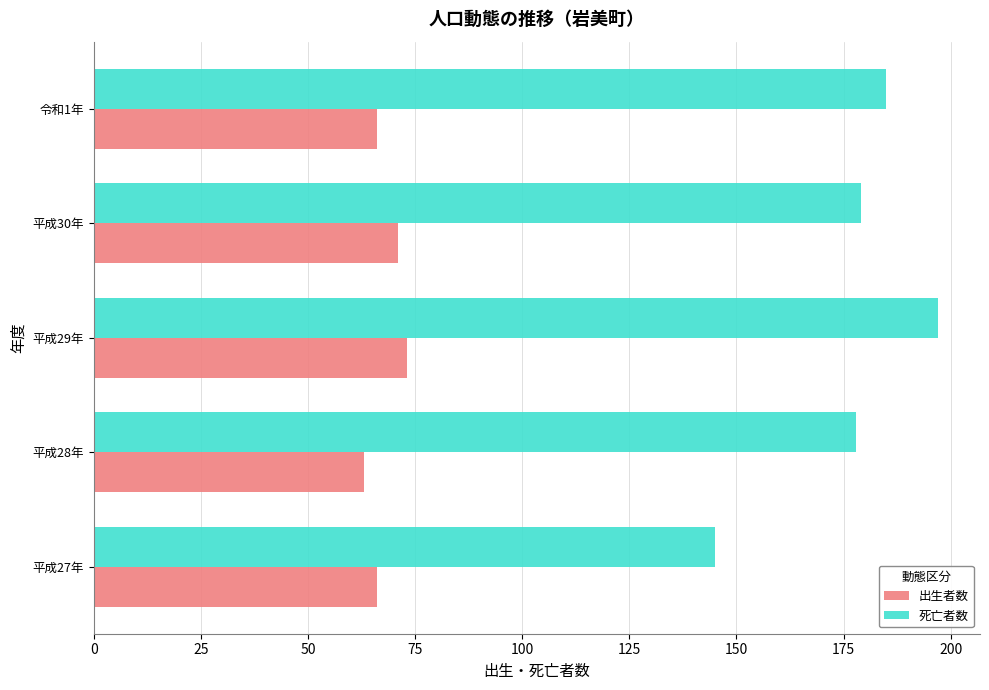

The value of 死亡者数 at 平成27年 is 81. True or false?

False